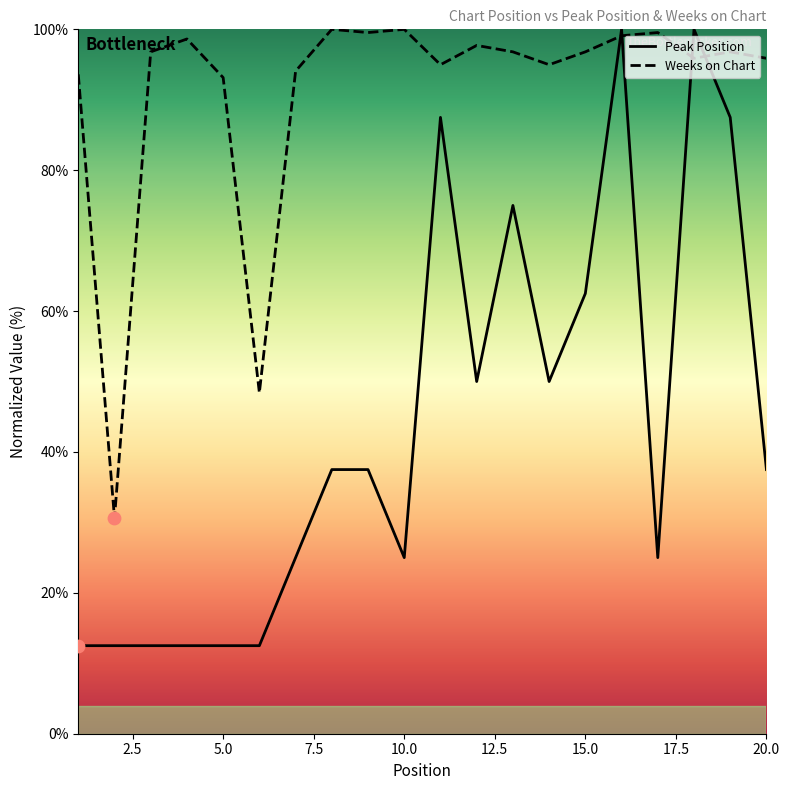

At which category is the sum across all series the highest?

16